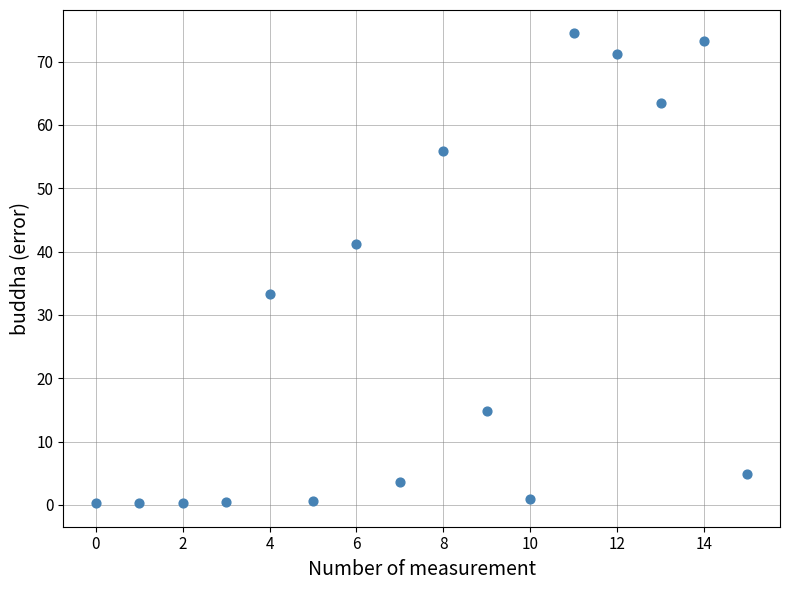

What is the range of Y values (max minus min)?

74.2